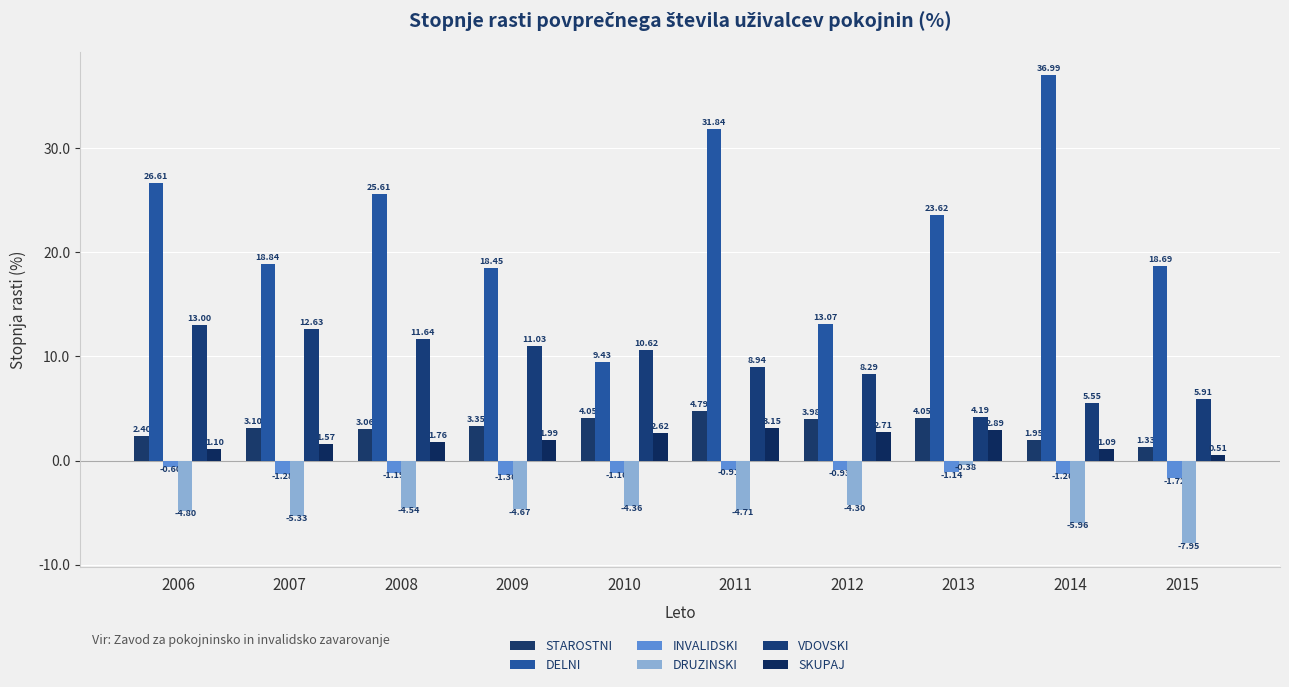

List the series in order of their peak value, lowest first.

INVALIDSKI, DRUZINSKI, SKUPAJ, STAROSTNI, VDOVSKI, DELNI